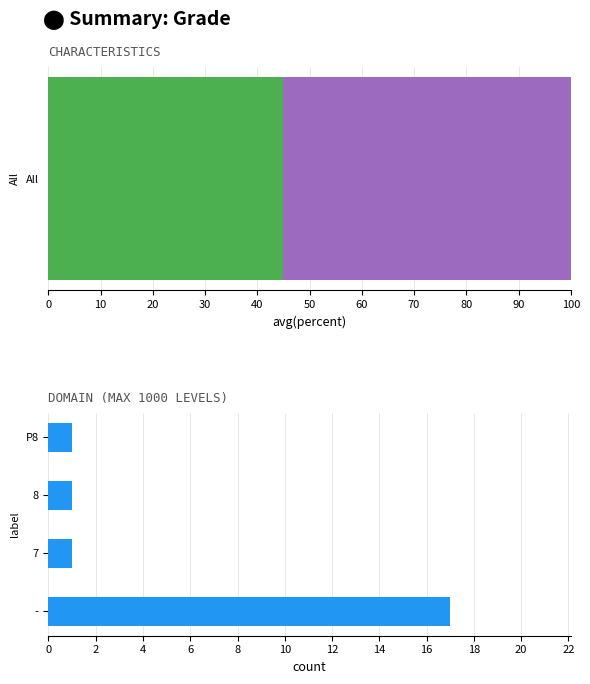

What is the average value?

5